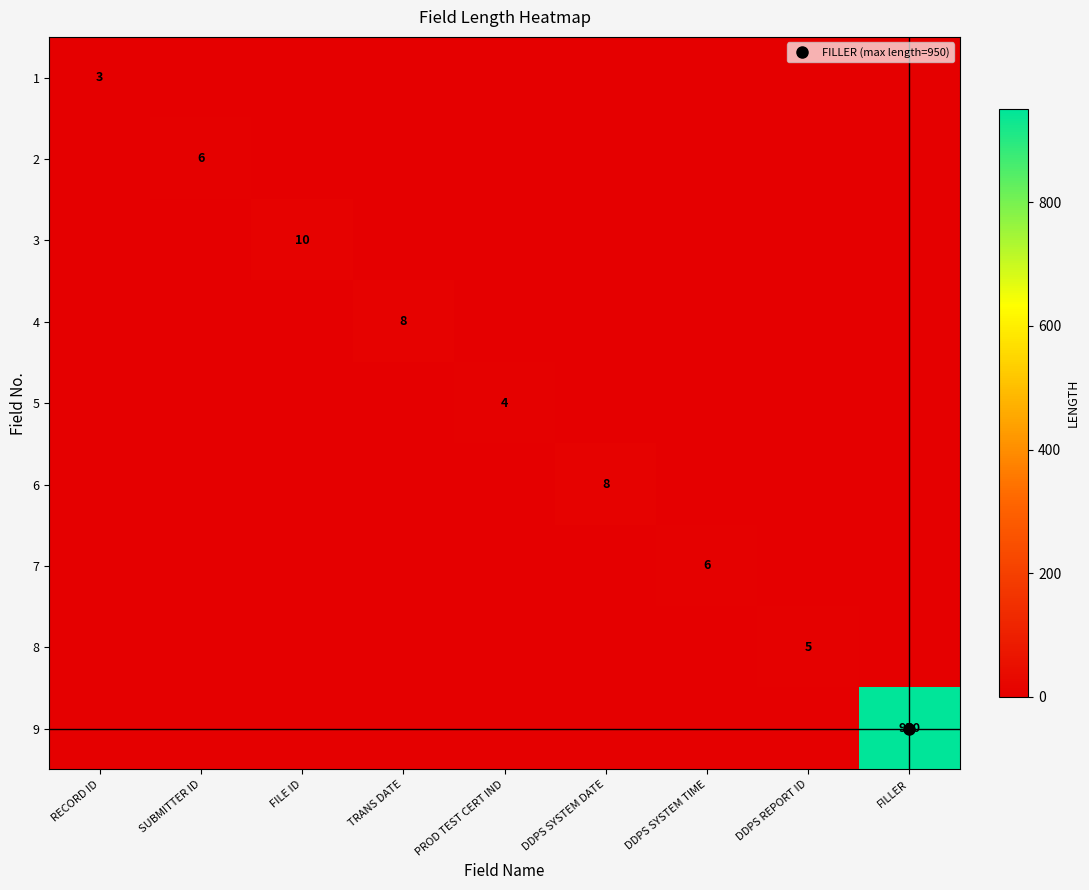

Which series has the largest total across all categories?

9